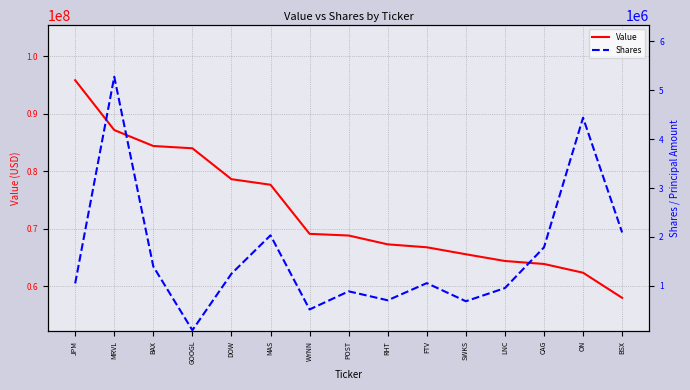

True or false: Value and Shares intersect in this chart.

False